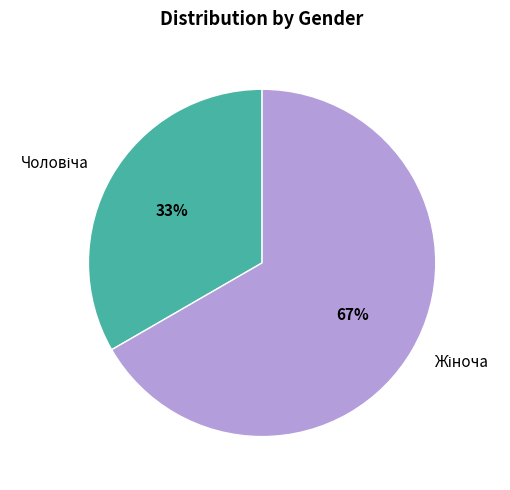

Is there a majority slice in this chart?

Yes